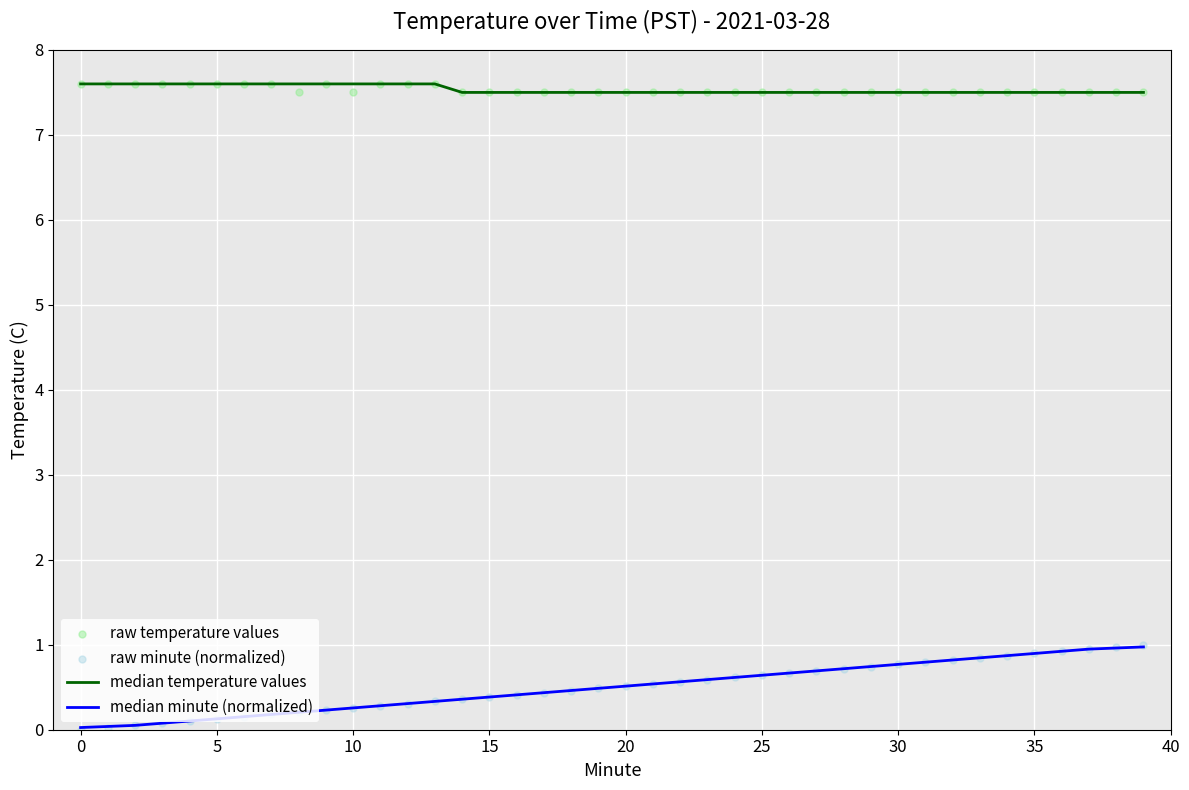

Which series reaches the maximum Y coordinate?

median temperature values